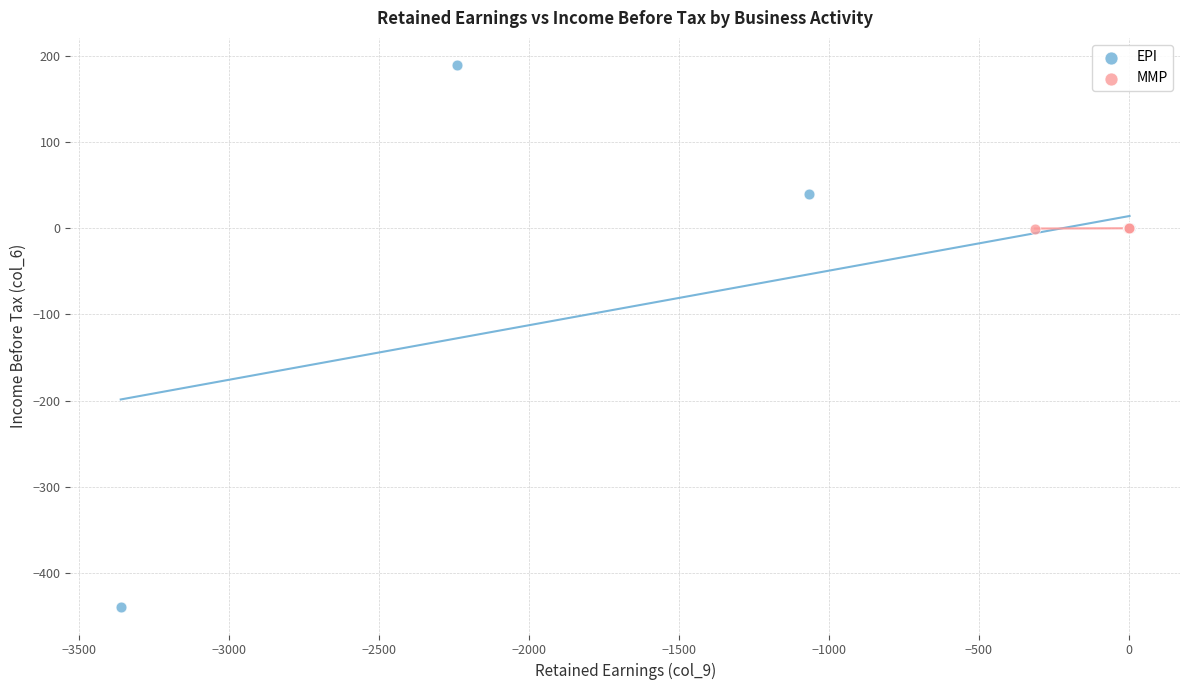

What are all the series names shown in the legend?

EPI, MMP